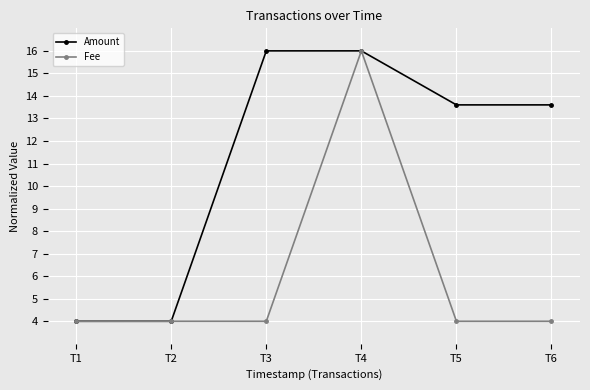

Which series has the largest total across all categories?

Amount